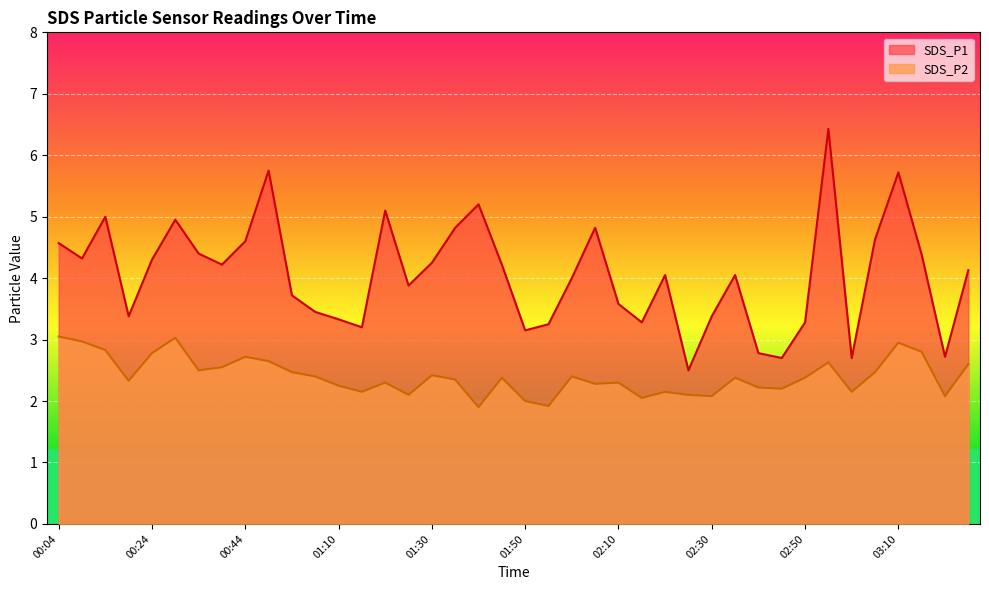

What is the difference between the maximum and minimum values in the SDS_P2 series?

1.1